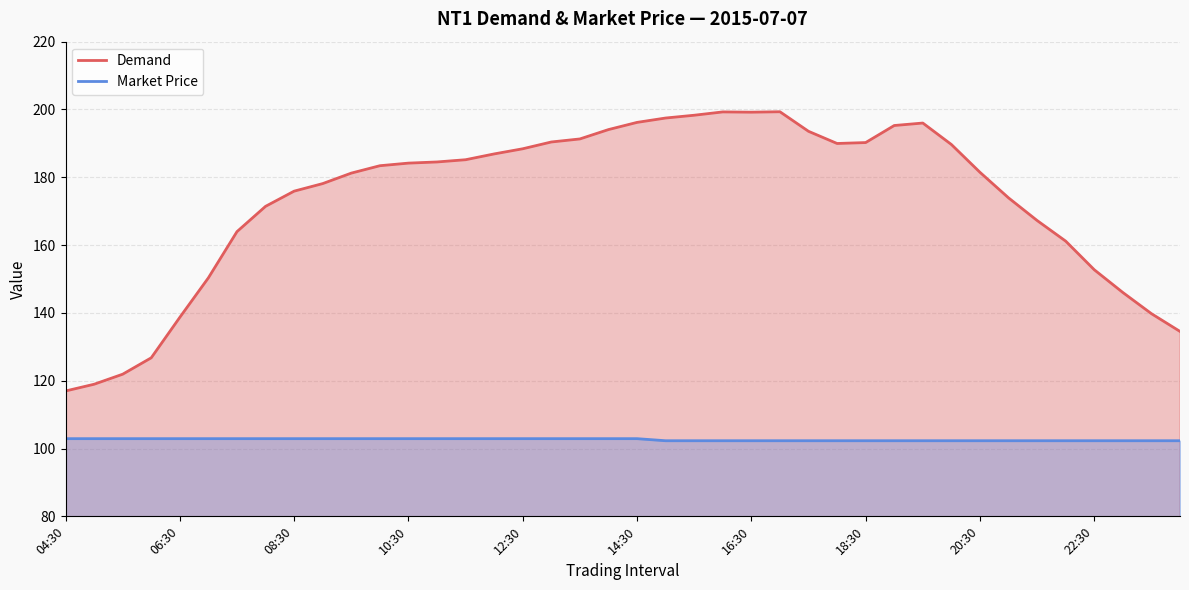

Where is the first local maximum for Demand?

23